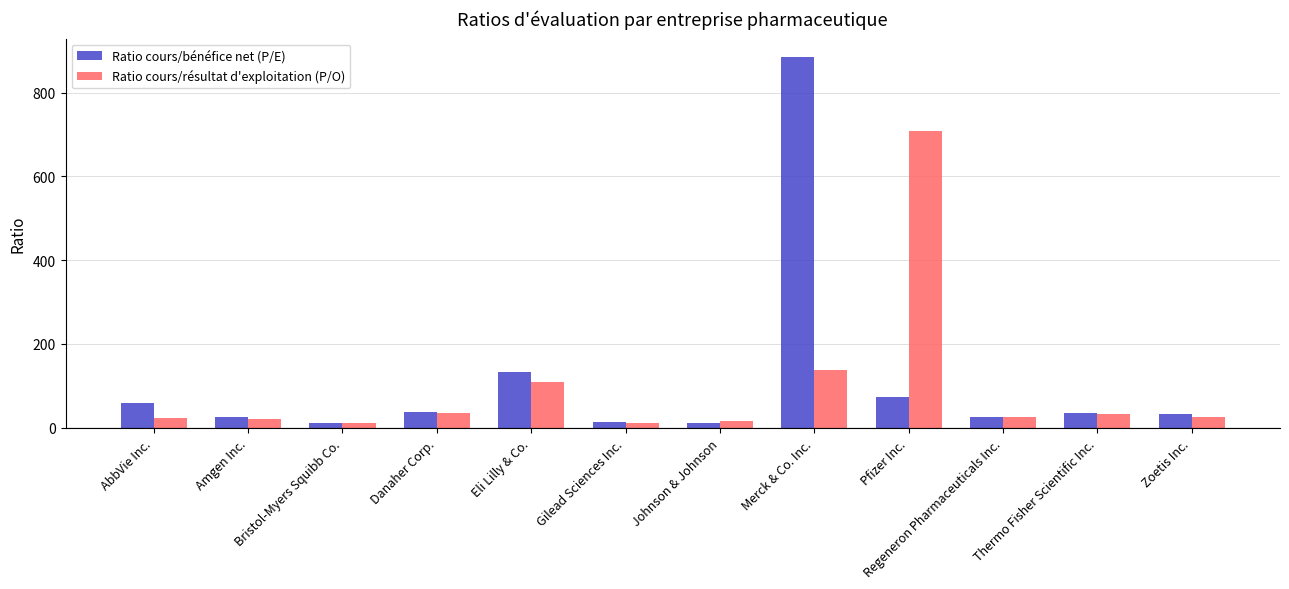

Rank the series by their maximum value, from lowest to highest.

Ratio cours/résultat d'exploitation (P/O), Ratio cours/bénéfice net (P/E)